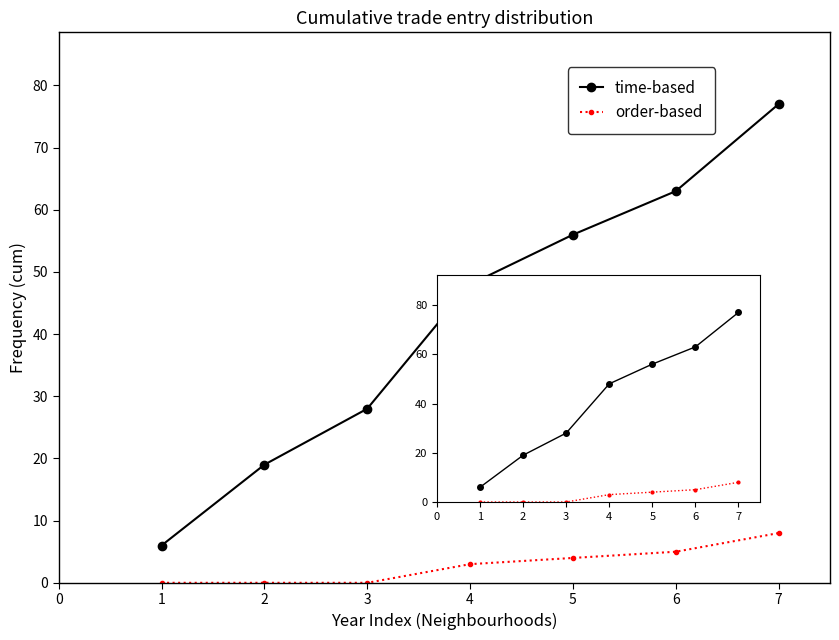

Reading left to right, extract all data points from this chart.

time-based: 6	19	28	48	56	63	77
order-based: 0	0	0	3	4	5	8